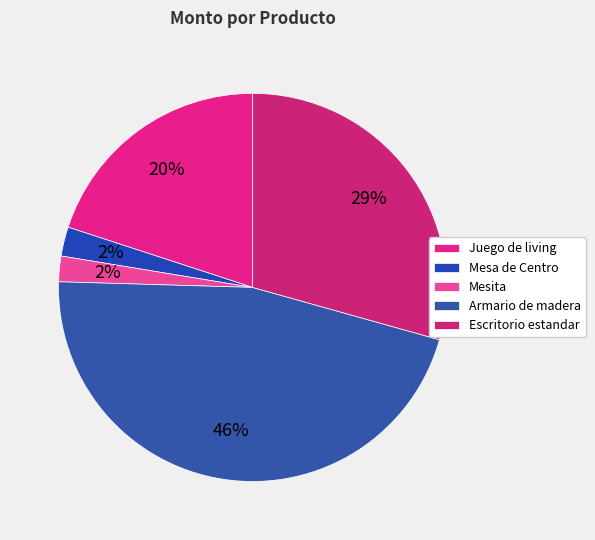

Count the number of slices in the pie.

5